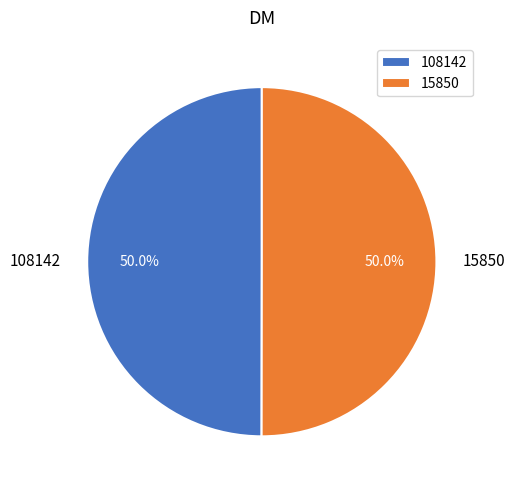

To the nearest percent, what is the combined percentage of 108142 and 15850?

100%